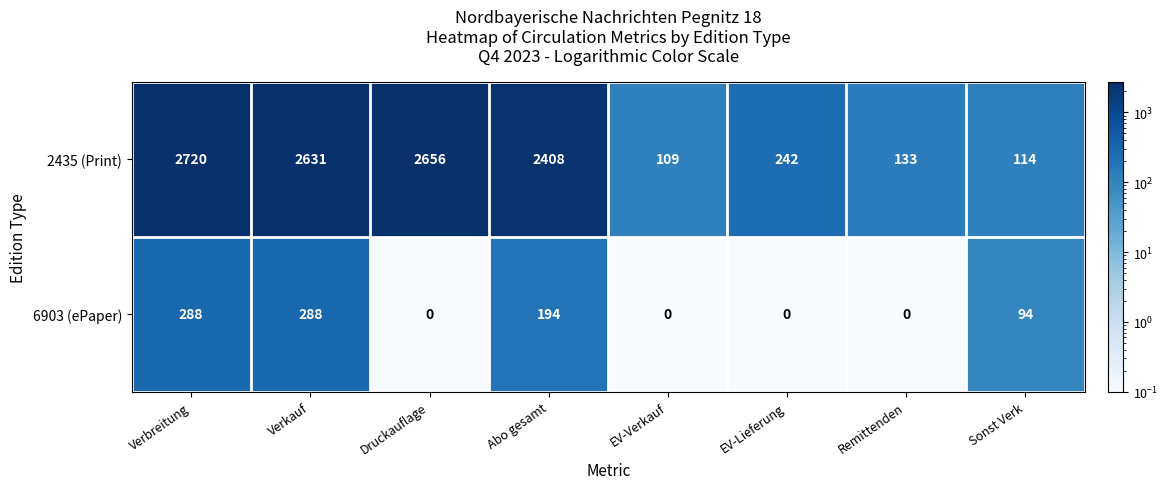

How many categories are shown in the chart?

8